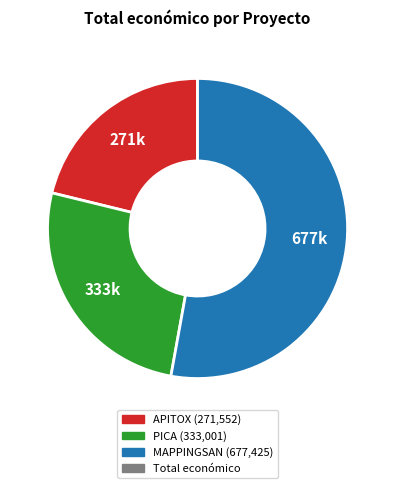

Is there any slice that represents more than half of the pie?

Yes